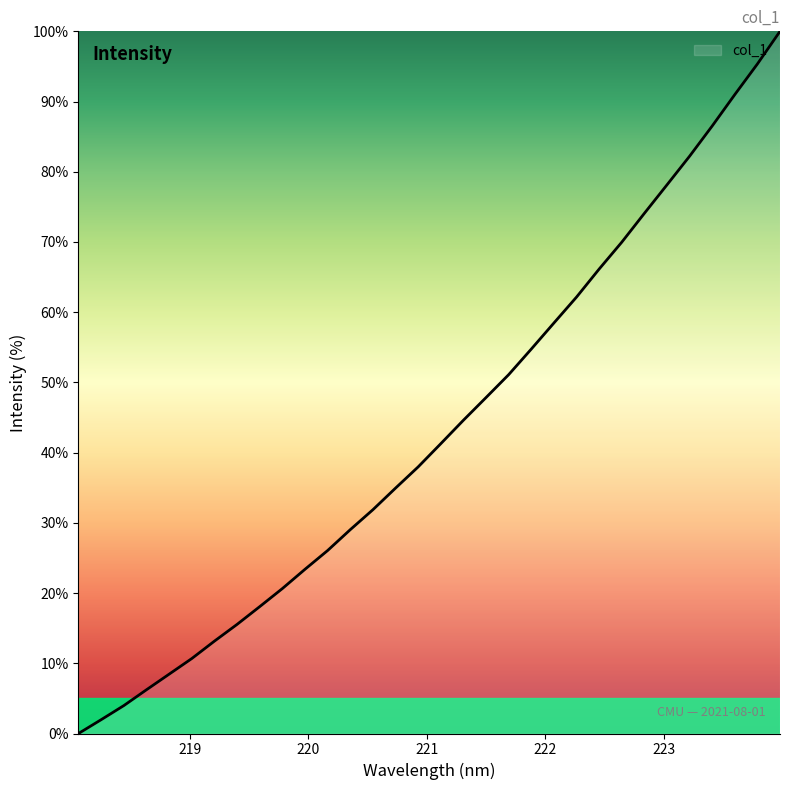

What is the difference between the second highest and second lowest values?

93.4